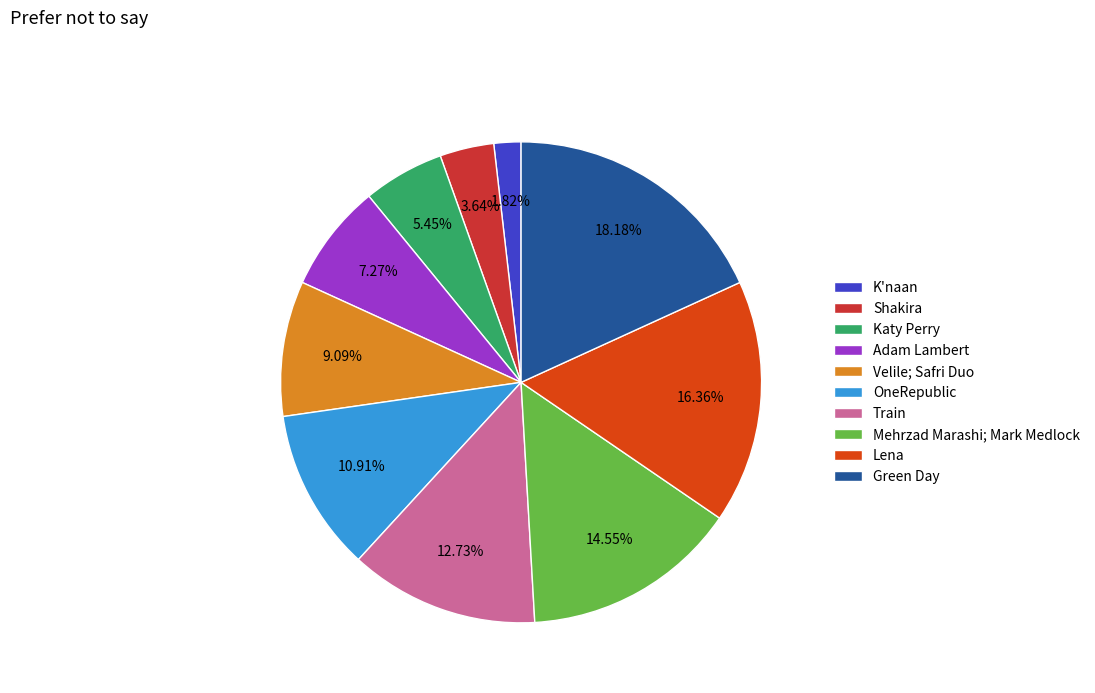

Is there any slice that represents more than half of the pie?

No